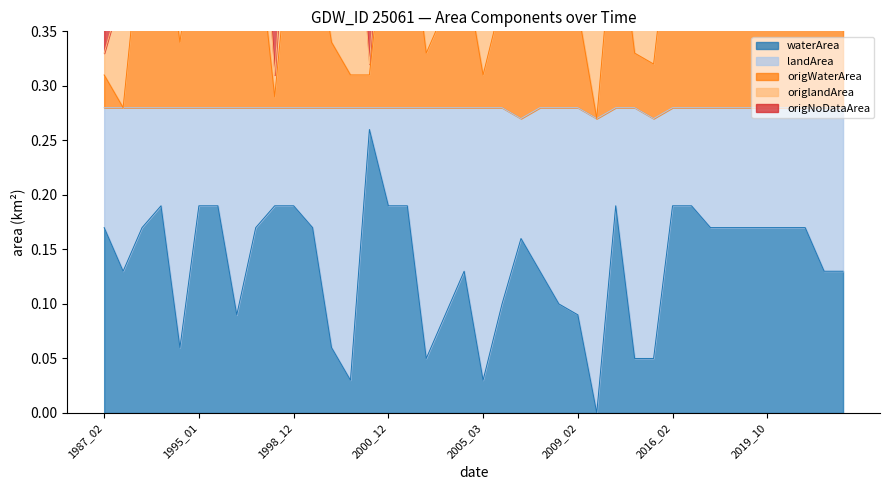

Which label corresponds to the smallest value in the chart?

2009_03